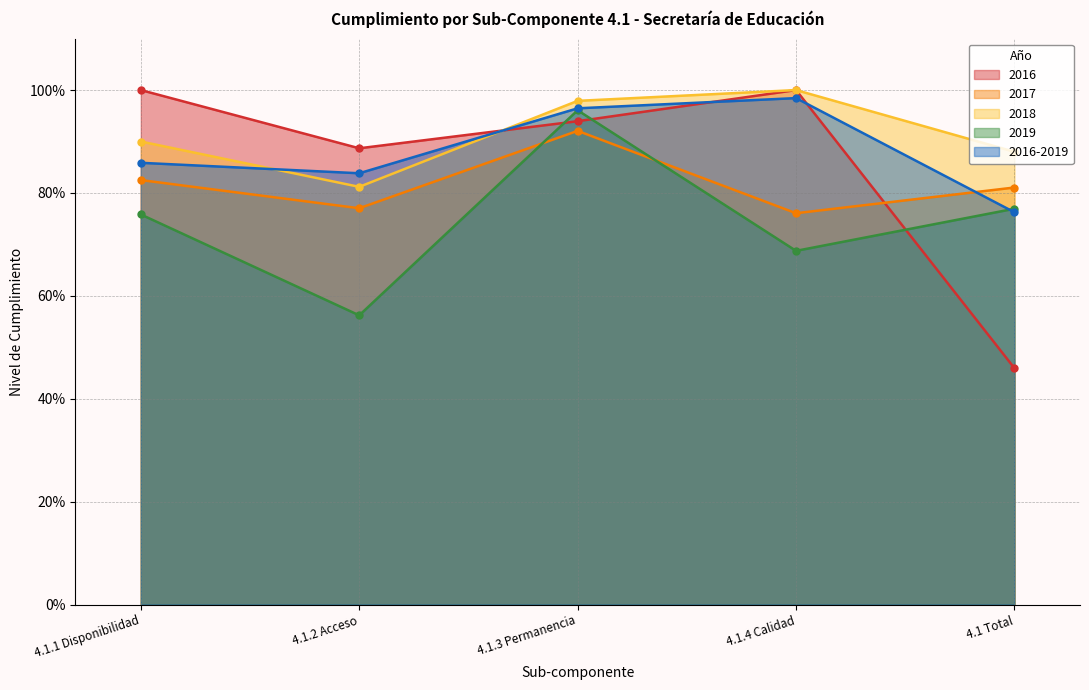

What position from the left is 4.1.3 Permanencia?

3